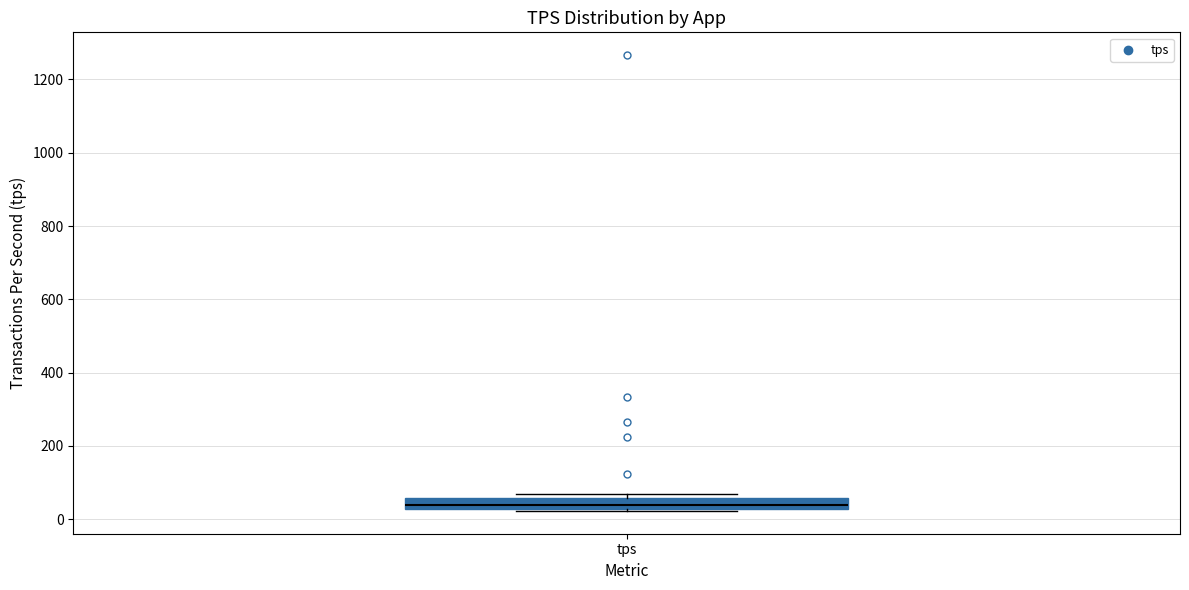

Where is the upper edge of the box for tps on the y-axis? The values are not printed on the chart, so give them approximately, as read against the axis.

60